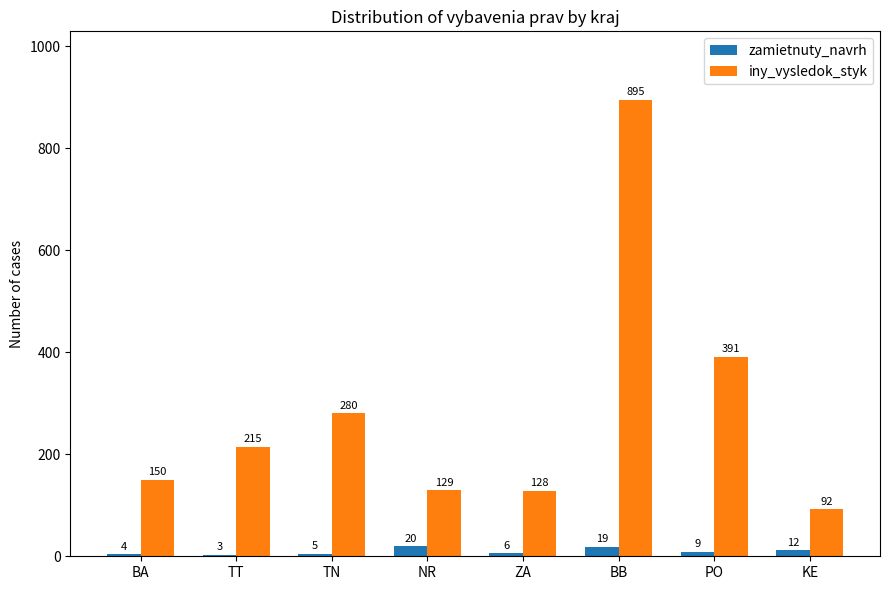

The value of iny_vysledok_styk at TT is 215. True or false?

True